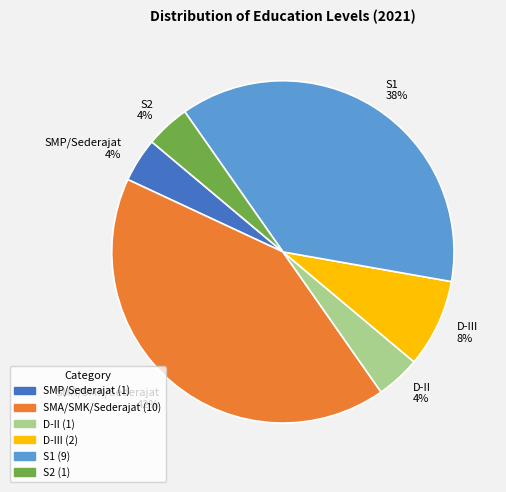

Which has a higher value, S1 or SMA/SMK/Sederajat?

SMA/SMK/Sederajat